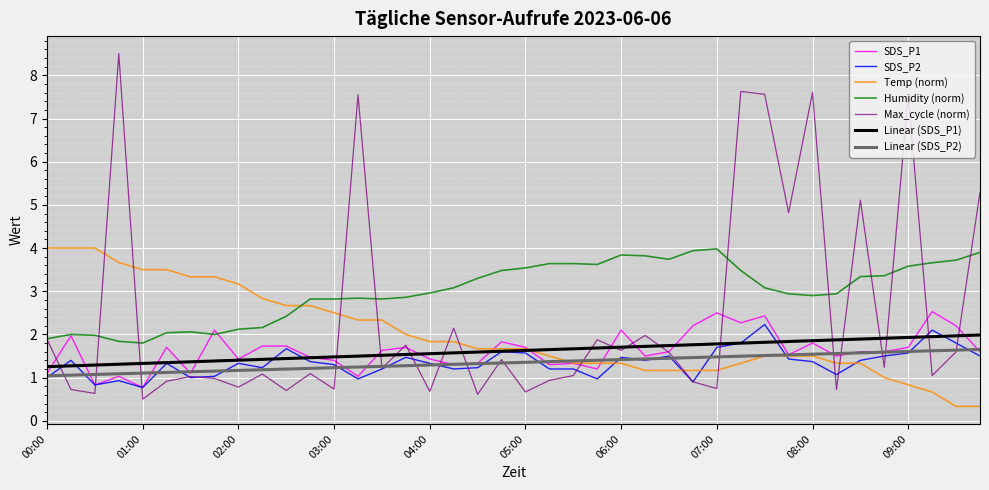

Which series has the largest range (max minus min)?

Max_cycle (norm)